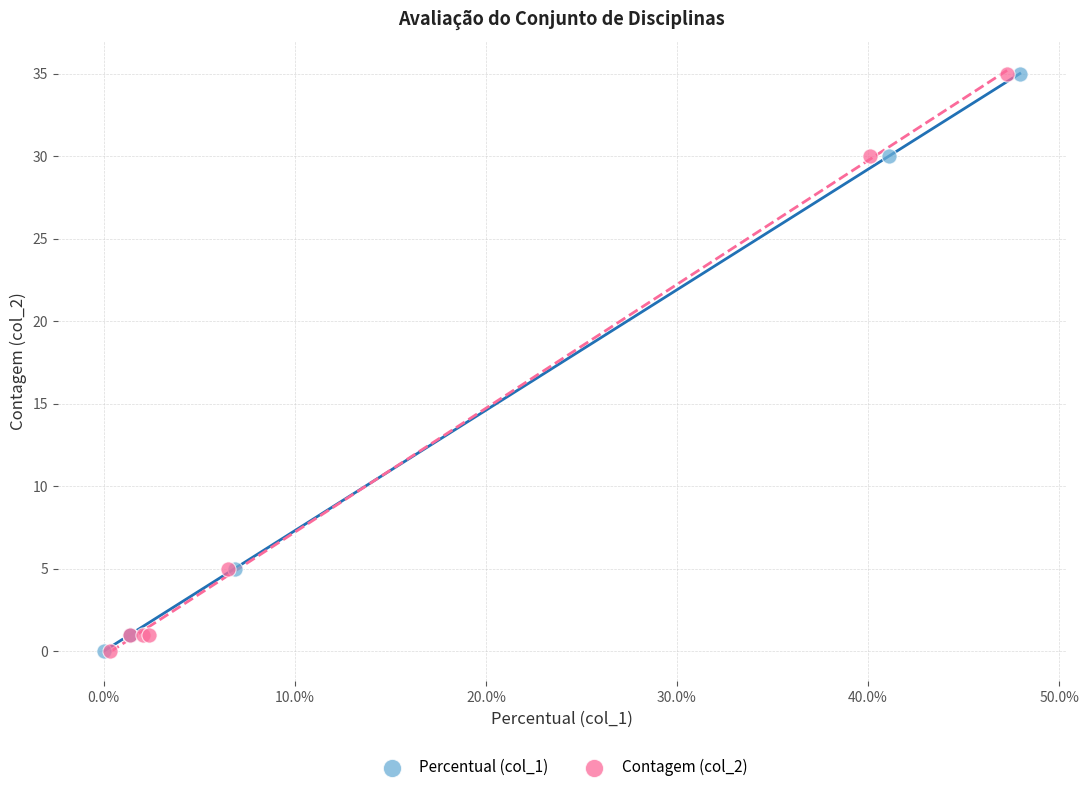

What are all the series names shown in the legend?

Percentual (col_1), Contagem (col_2)